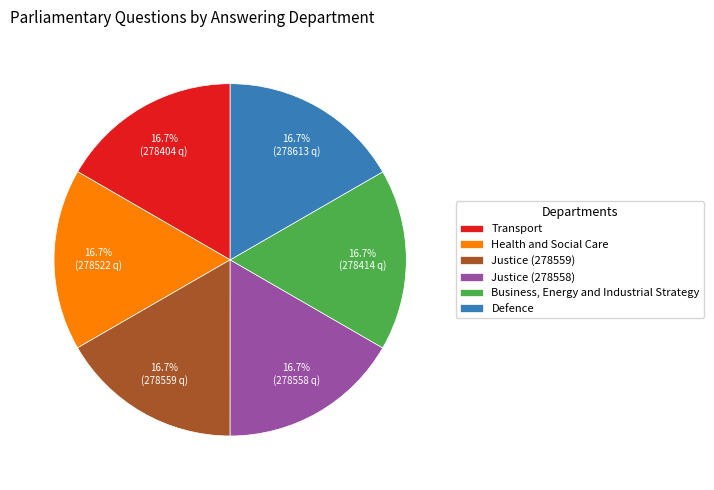

What percentage is the Business, Energy and Industrial Strategy slice, to the nearest percent?

17%